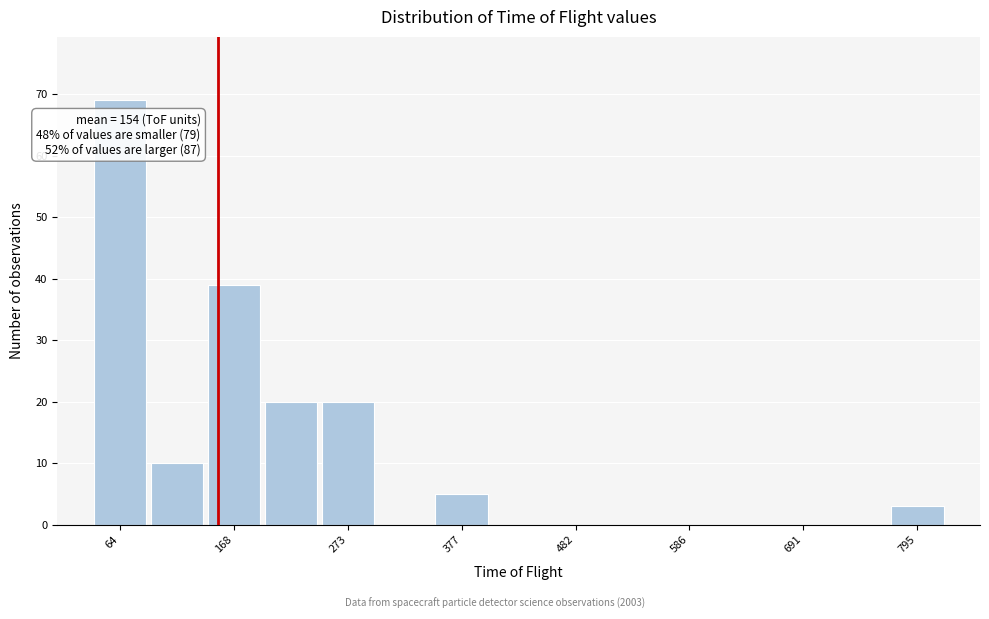

Around what value on the x-axis is the tallest bar? Give the approximate position of its centre, as read against the axis.

60